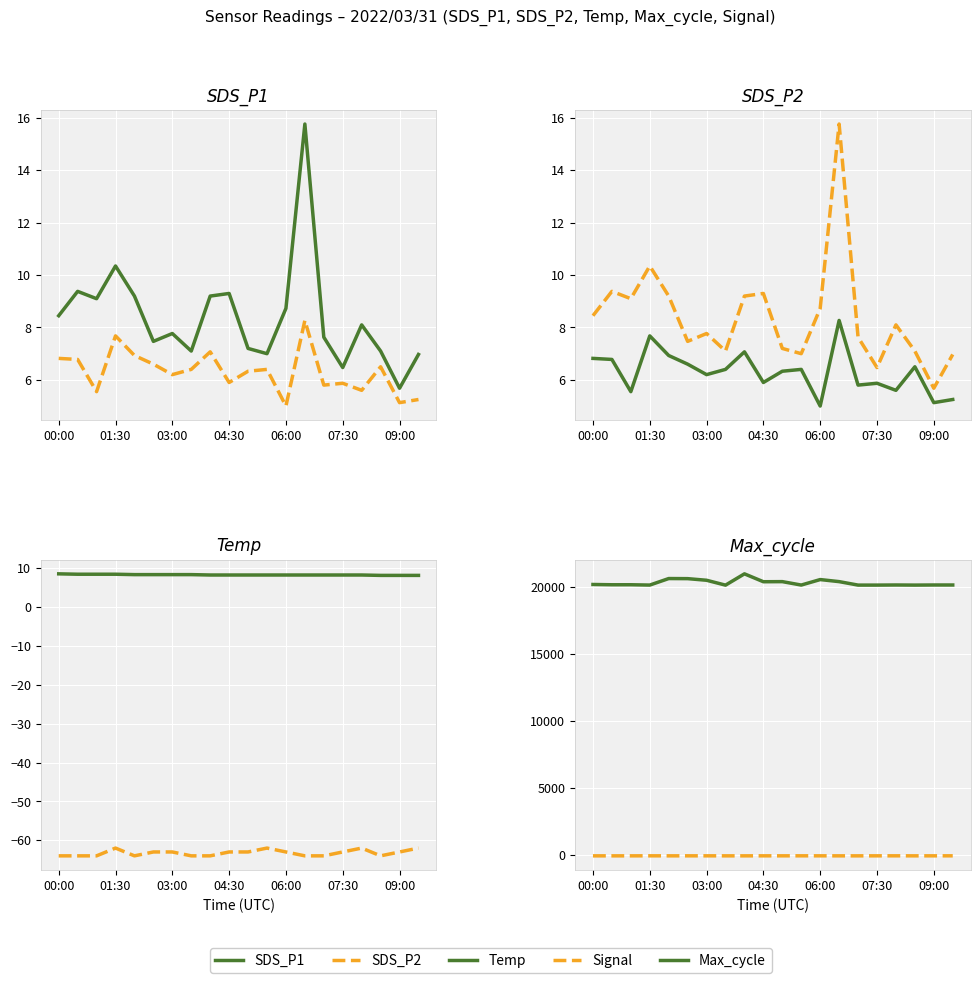

Which category has the highest value in the Temp series?

00:00